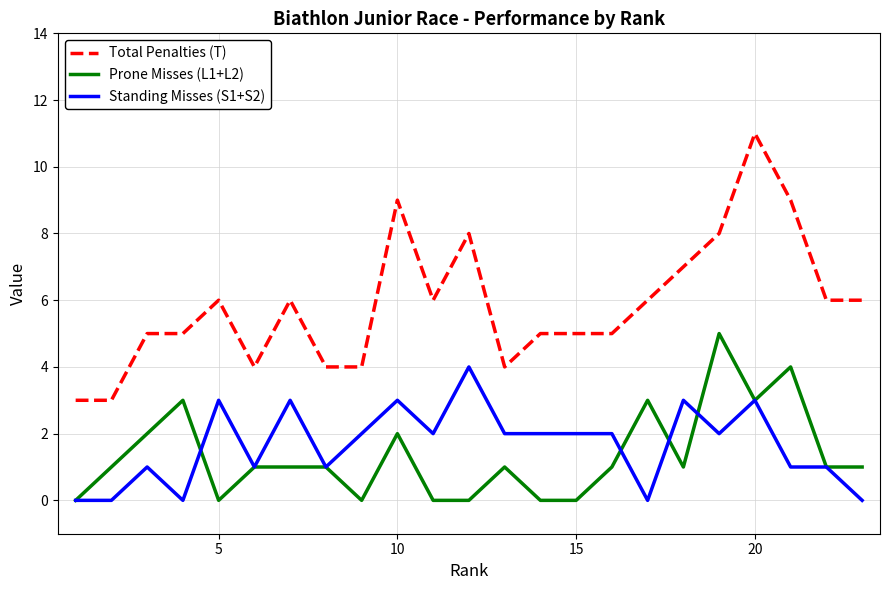

Is this an area chart (filled region under the line)?

No